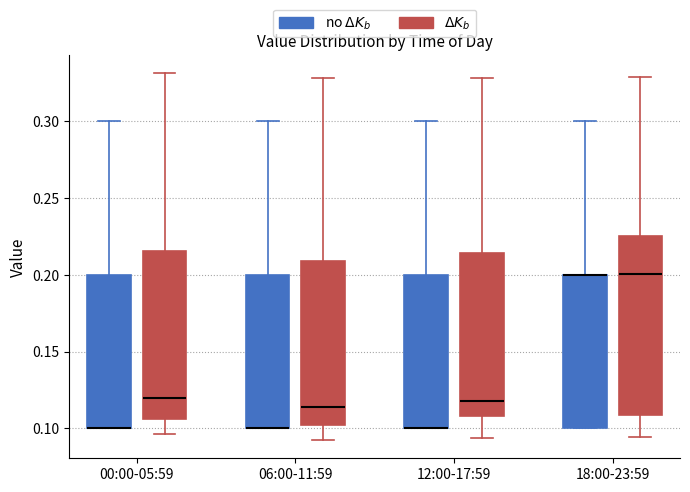

Reading left to right, transcribe this box plot: for each box, give where its median line is, the range the box spans, and where its two whiskers end, as read against the y-axis. The values are not printed on the chart, so give them approximately, as read against the axis.

00:00-05:59 (no $\Delta K_b$): median 0.100 (drawn on the box's lower edge), box 0.100 to 0.200, whiskers 0.100 to 0.300
00:00-05:59 ($\Delta K_b$): median 0.120, box 0.105 to 0.215, whiskers 0.095 to 0.330
06:00-11:59 (no $\Delta K_b$): median 0.100 (drawn on the box's lower edge), box 0.100 to 0.200, whiskers 0.100 to 0.300
06:00-11:59 ($\Delta K_b$): median 0.115, box 0.100 to 0.210, whiskers 0.095 to 0.330
12:00-17:59 (no $\Delta K_b$): median 0.100 (drawn on the box's lower edge), box 0.100 to 0.200, whiskers 0.100 to 0.300
12:00-17:59 ($\Delta K_b$): median 0.120, box 0.110 to 0.215, whiskers 0.095 to 0.330
18:00-23:59 (no $\Delta K_b$): median 0.200 (drawn on the box's upper edge), box 0.100 to 0.200, whiskers 0.100 to 0.300
18:00-23:59 ($\Delta K_b$): median 0.200, box 0.110 to 0.225, whiskers 0.095 to 0.330